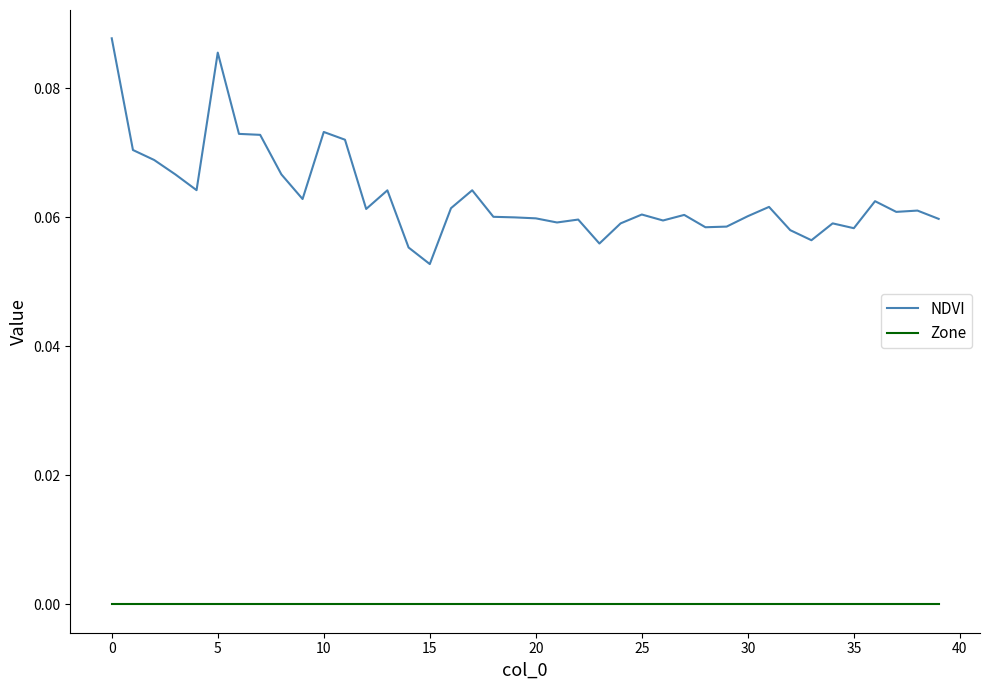

Which series has the widest spread of values?

NDVI